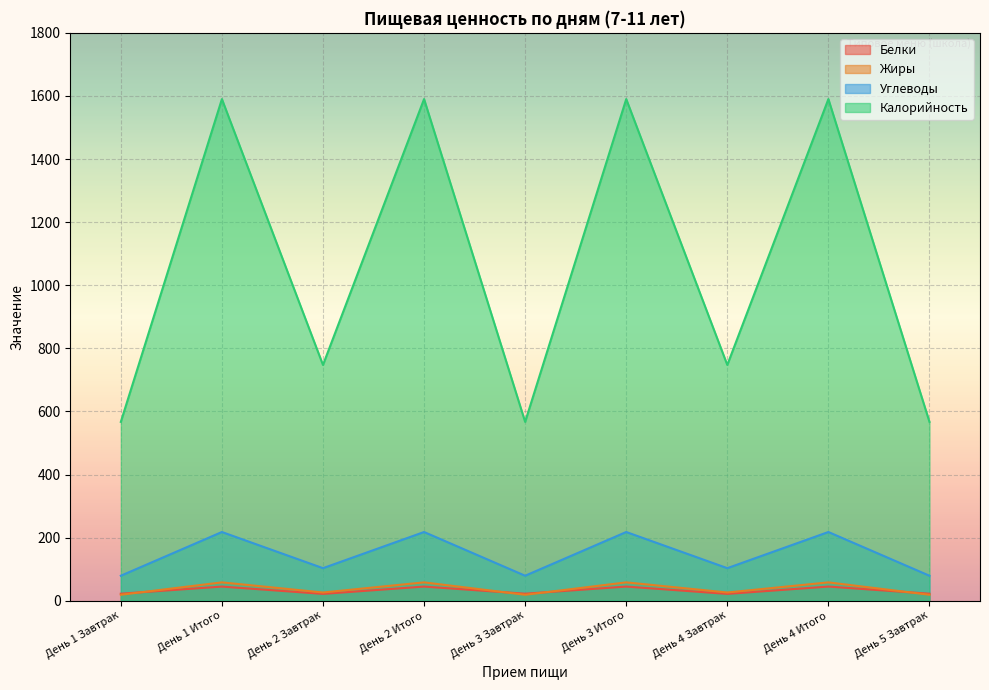

What is the difference between the maximum and minimum values in the Белки series?

23.2